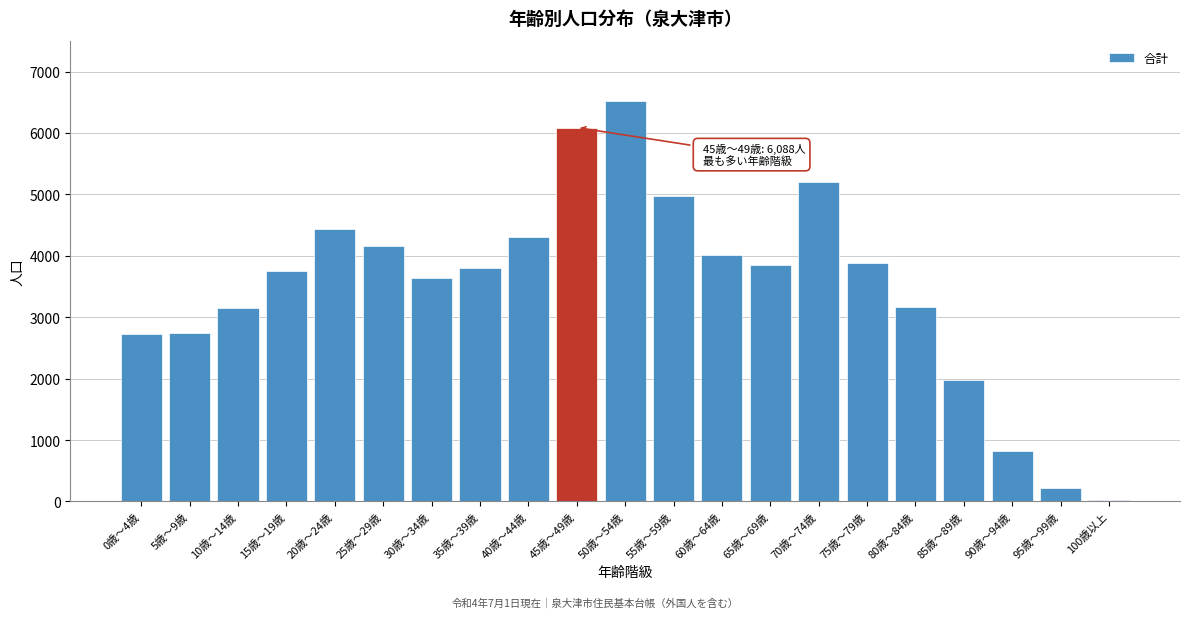

What is the difference between the maximum and second lowest values?

6305